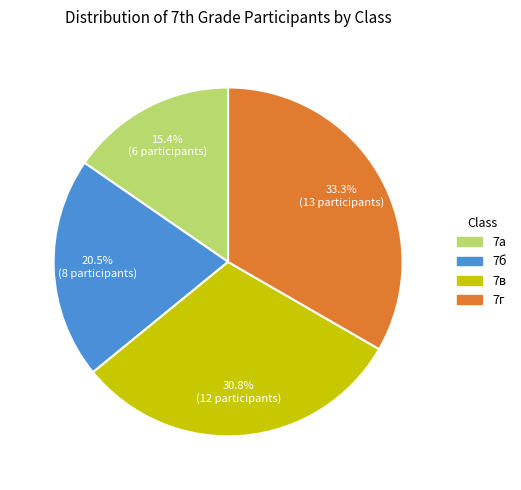

Rank the categories by value from highest to lowest.

7г, 7в, 7б, 7а